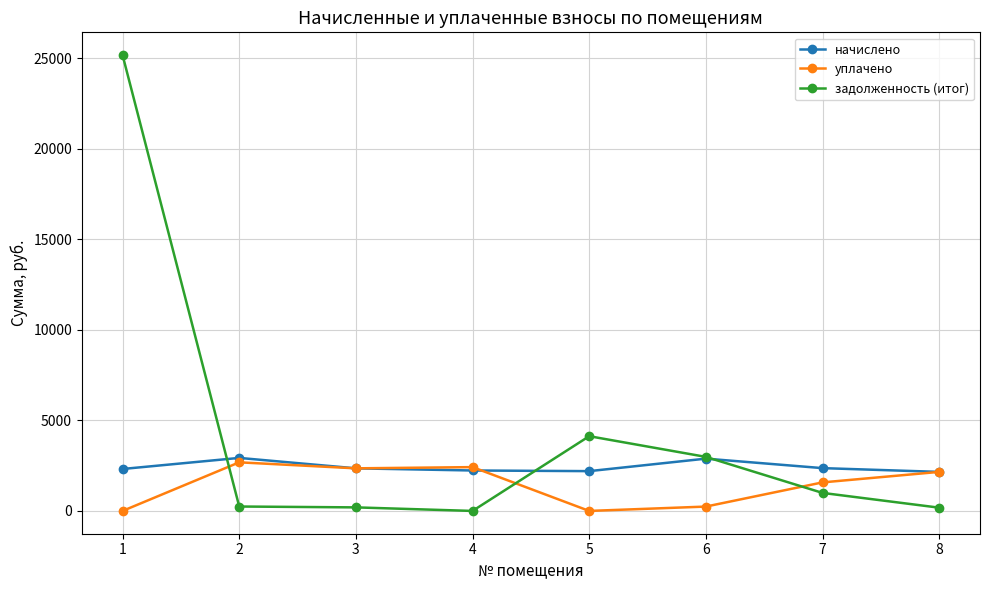

What is the difference between the maximum and minimum values in the уплачено series?

2684.4